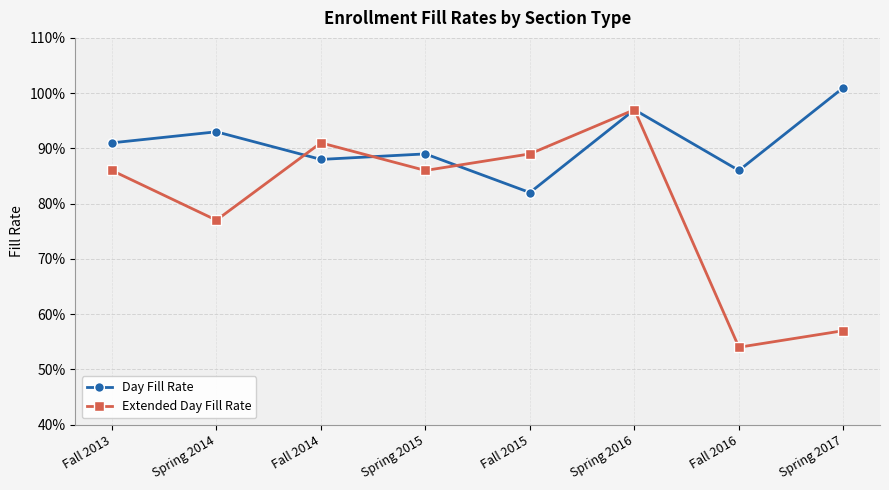

How many intersections are there between Day Fill Rate and Extended Day Fill Rate?

3